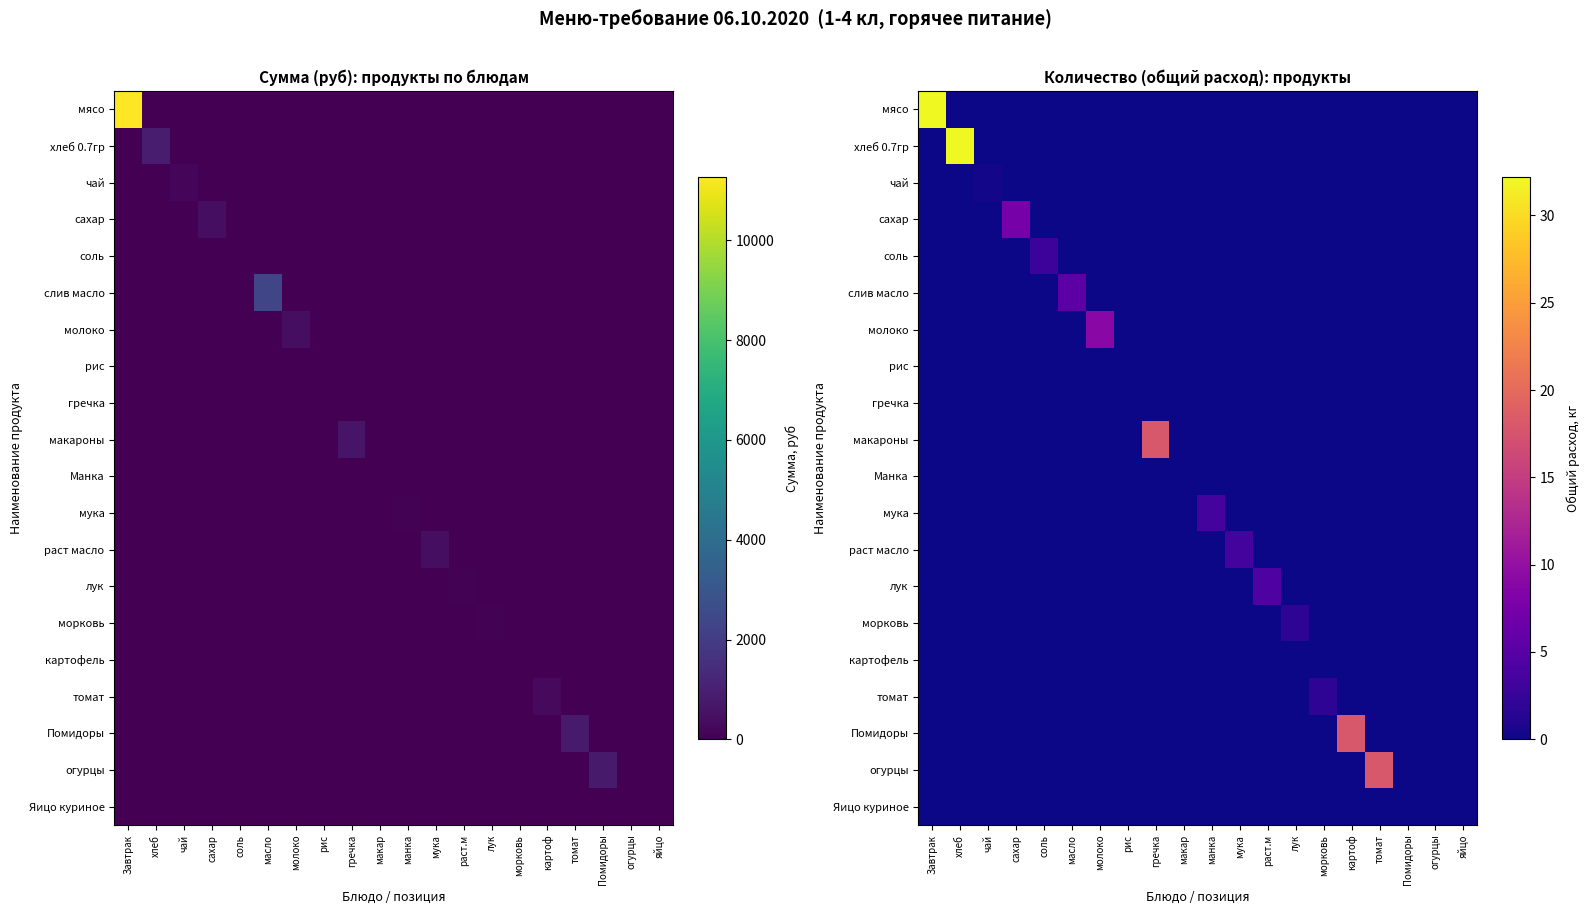

Rank the categories by картофель value from lowest to highest.

Завтрак, хлеб, чай, сахар, соль, масло, молоко, рис, гречка, макар, манка, мука, раст.м, лук, морковь, картоф, томат, Помидоры, огурцы, яйцо